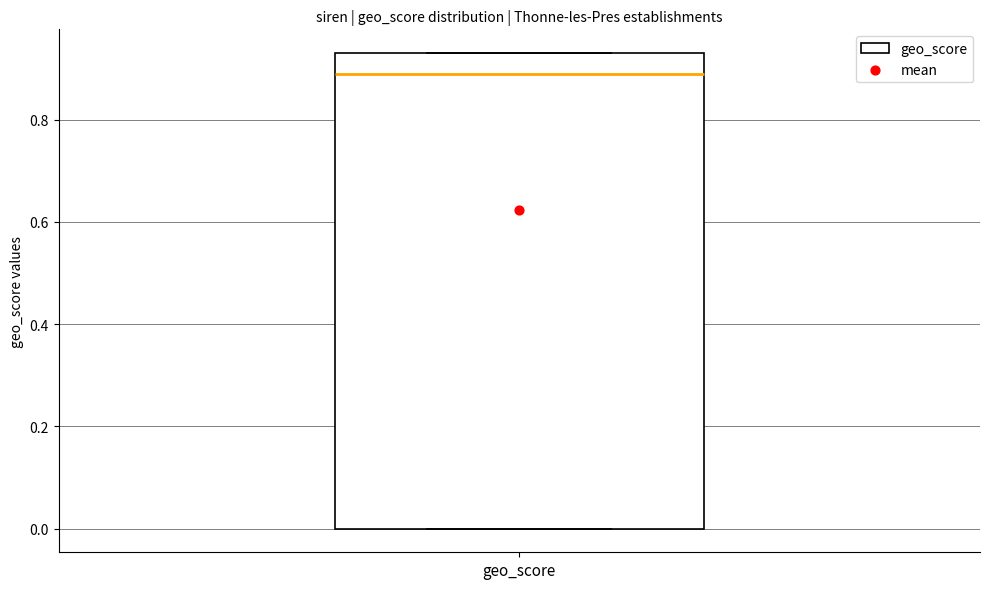

Transcribe this box plot: give where the median line is, the range the box spans, and where the two whiskers end, as read against the y-axis. The values are not printed on the chart, so give them approximately, as read against the axis.

median 0.90, box 0.00 to 0.94, whiskers 0.00 to 0.94